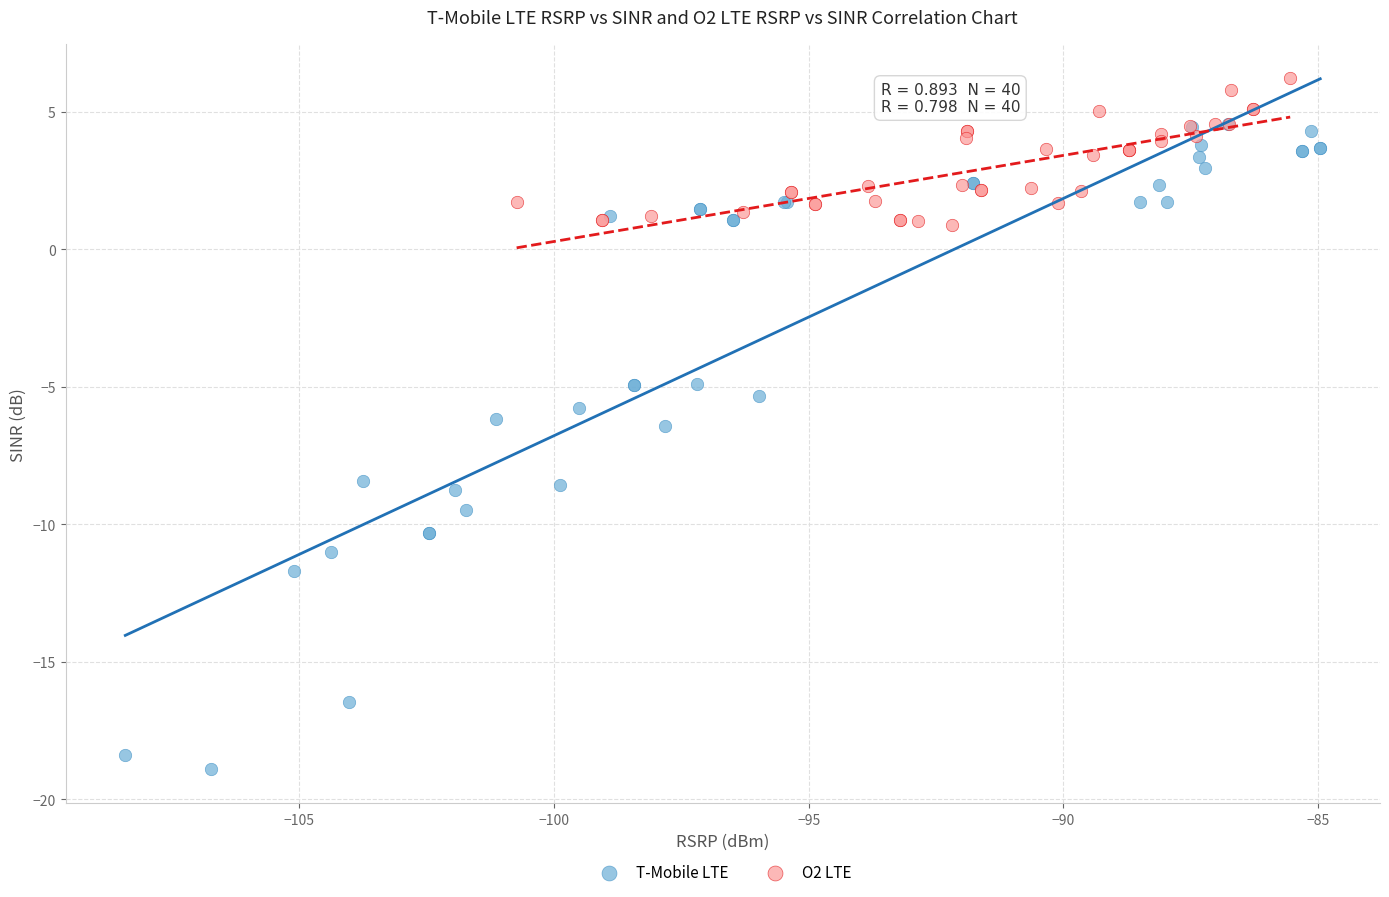

Which series has the largest Y range (max minus min)?

T-Mobile LTE